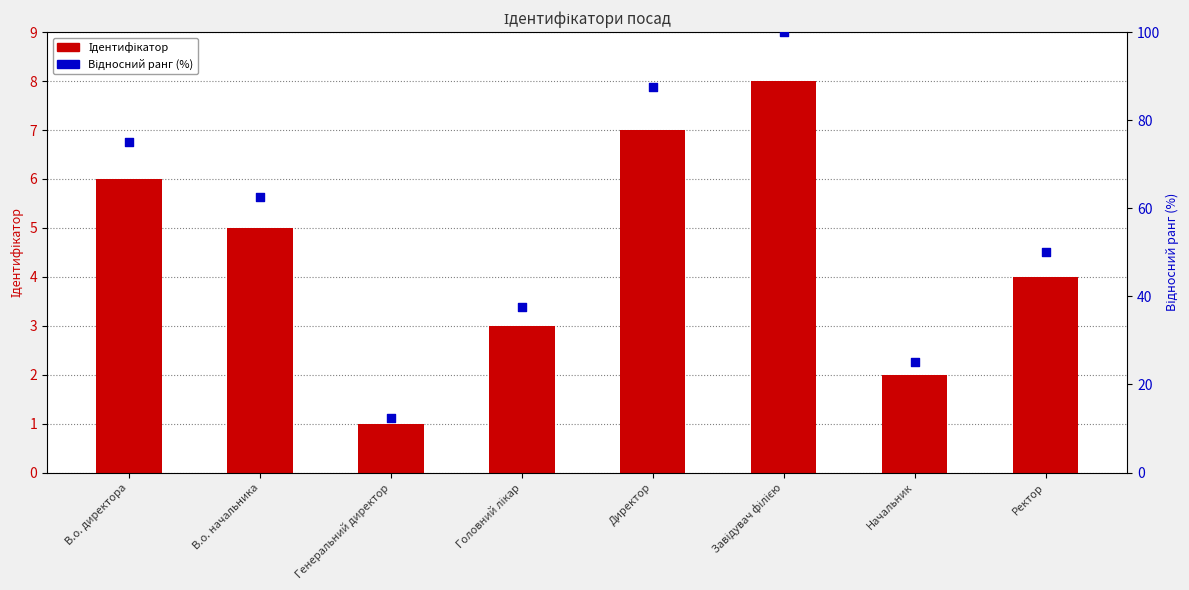

Which series contains the lowest Y value?

Ідентифікатор